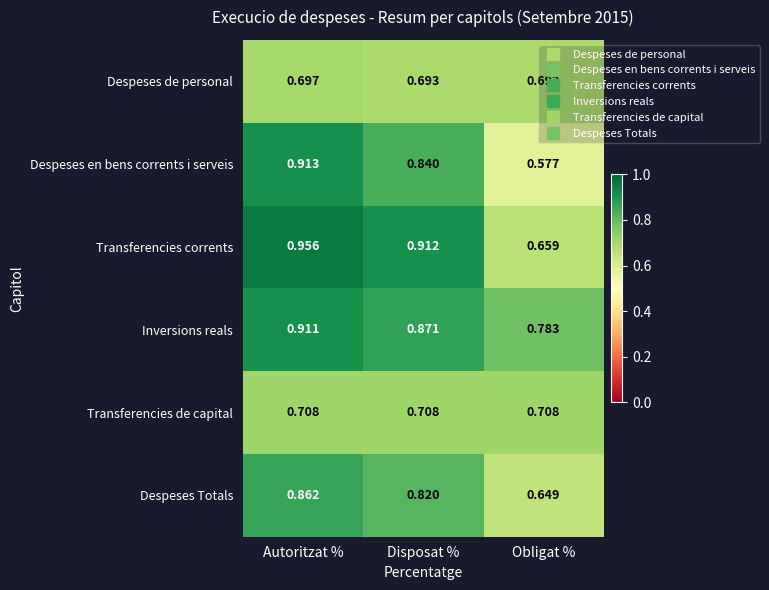

Rank the series at Disposat % from lowest to highest value.

Despeses de personal, Transferencies de capital, Despeses Totals, Despeses en bens corrents i serveis, Inversions reals, Transferencies corrents